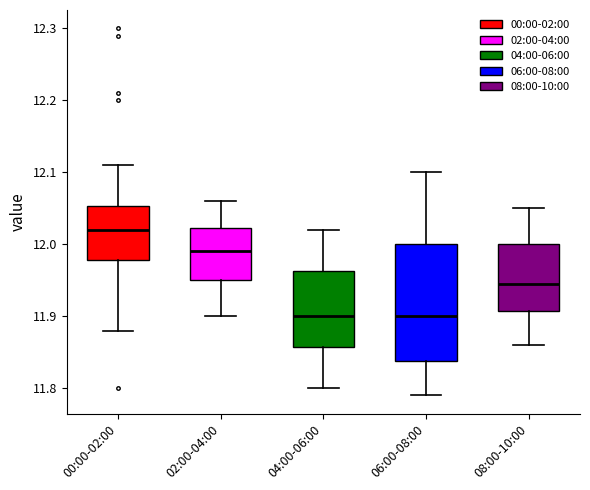

Reading left to right, read every box against the y-axis: the position of its median line, the range the box covers, and the ends of its whiskers. The values are not printed on the chart, so give them approximately, as read against the axis.

00:00-02:00: median 12.02, box 11.98 to 12.05, whiskers 11.88 to 12.11
02:00-04:00: median 11.99, box 11.95 to 12.02, whiskers 11.90 to 12.06
04:00-06:00: median 11.90, box 11.86 to 11.96, whiskers 11.80 to 12.02
06:00-08:00: median 11.90, box 11.84 to 12.00, whiskers 11.79 to 12.10
08:00-10:00: median 11.95, box 11.91 to 12.00, whiskers 11.86 to 12.05